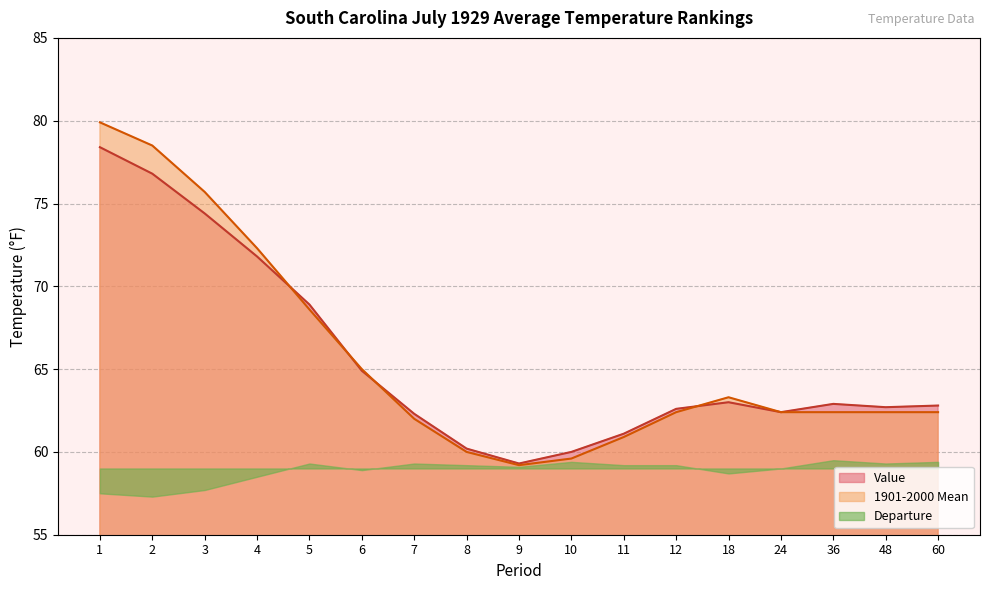

At which category is the sum across all series the highest?

1